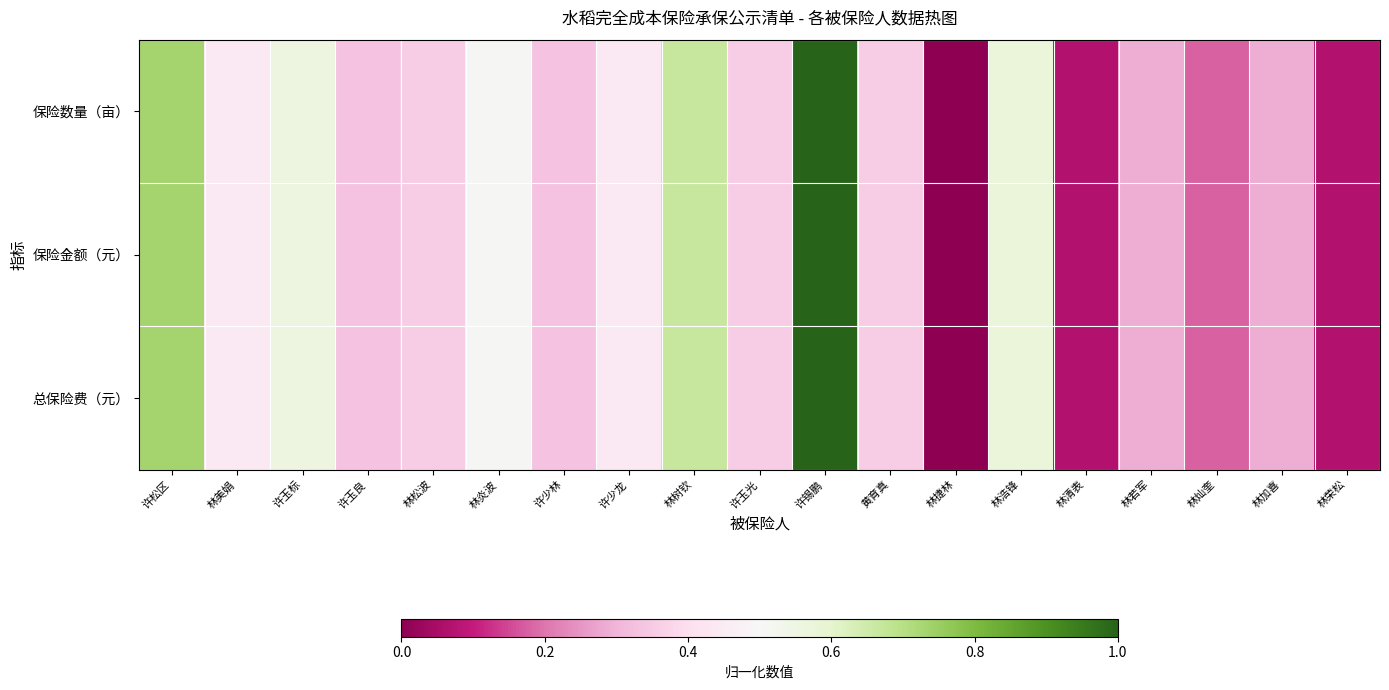

Reading right to left, what are all the values shown in this chart?

保险数量（亩）: 林荣松=0.1	林加喜=0.3	林灿奎=0.2	林若军=0.3	林清表=0.1	林浩锋=0.6	林捷林=0.0	黄育真=0.4	许锡鹏=1.0	许玉光=0.4	林树钦=0.7	许少龙=0.4	许少林=0.3	林炎波=0.5	林松波=0.4	许玉良=0.3	许玉标=0.6	林美娟=0.4	许松区=0.7
保险金额（元）: 林荣松=0.1	林加喜=0.3	林灿奎=0.2	林若军=0.3	林清表=0.1	林浩锋=0.6	林捷林=0.0	黄育真=0.4	许锡鹏=1.0	许玉光=0.4	林树钦=0.7	许少龙=0.4	许少林=0.3	林炎波=0.5	林松波=0.4	许玉良=0.3	许玉标=0.6	林美娟=0.4	许松区=0.7
总保险费（元）: 林荣松=0.1	林加喜=0.3	林灿奎=0.2	林若军=0.3	林清表=0.1	林浩锋=0.6	林捷林=0.0	黄育真=0.4	许锡鹏=1.0	许玉光=0.4	林树钦=0.7	许少龙=0.4	许少林=0.3	林炎波=0.5	林松波=0.4	许玉良=0.3	许玉标=0.6	林美娟=0.4	许松区=0.7